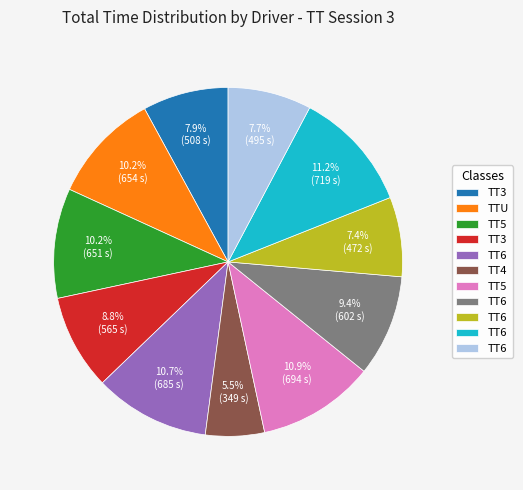

Is there a majority slice in this chart?

No